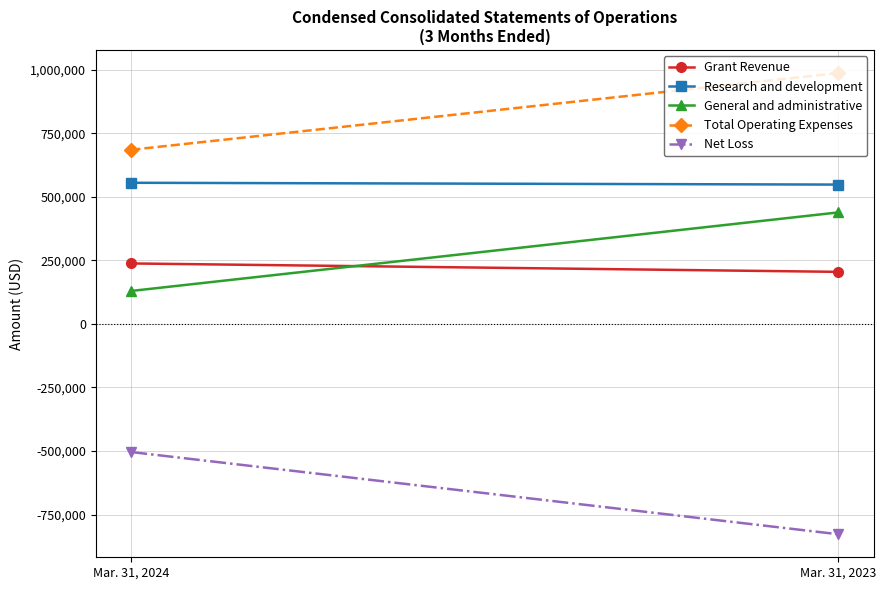

Which series has the largest total across all categories?

Total Operating Expenses